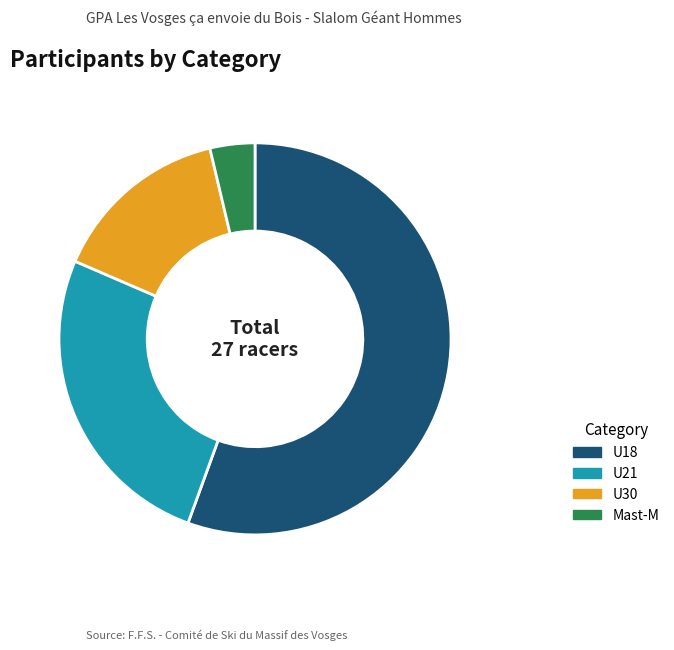

What is the ratio of the value at U18 to the value at U21?

2.1